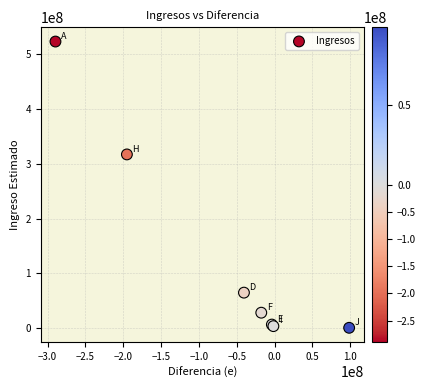

What Y value in the scatter plot is closest to 261767909?

316986805.2